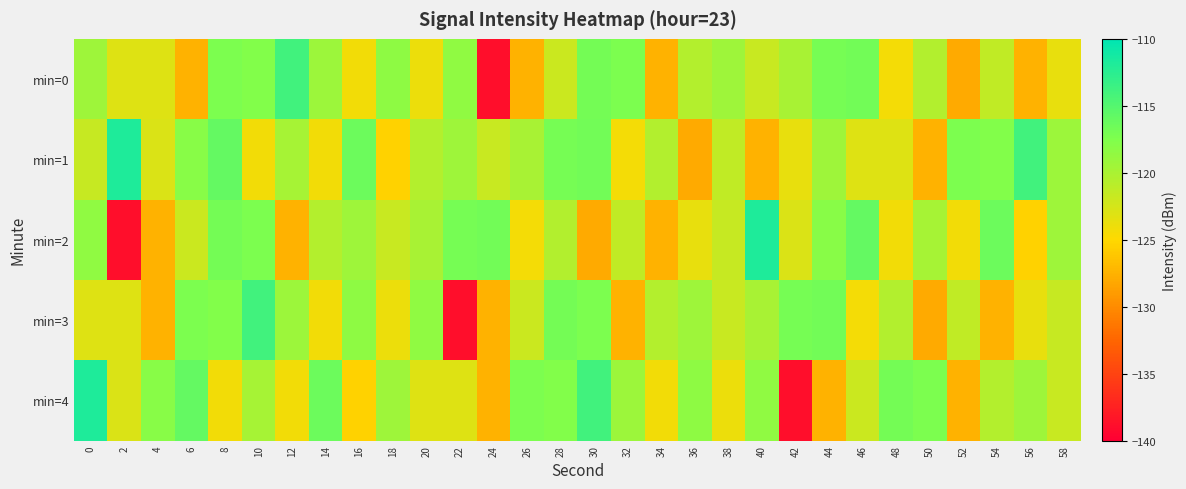

At which category is the sum across all series the highest?

8